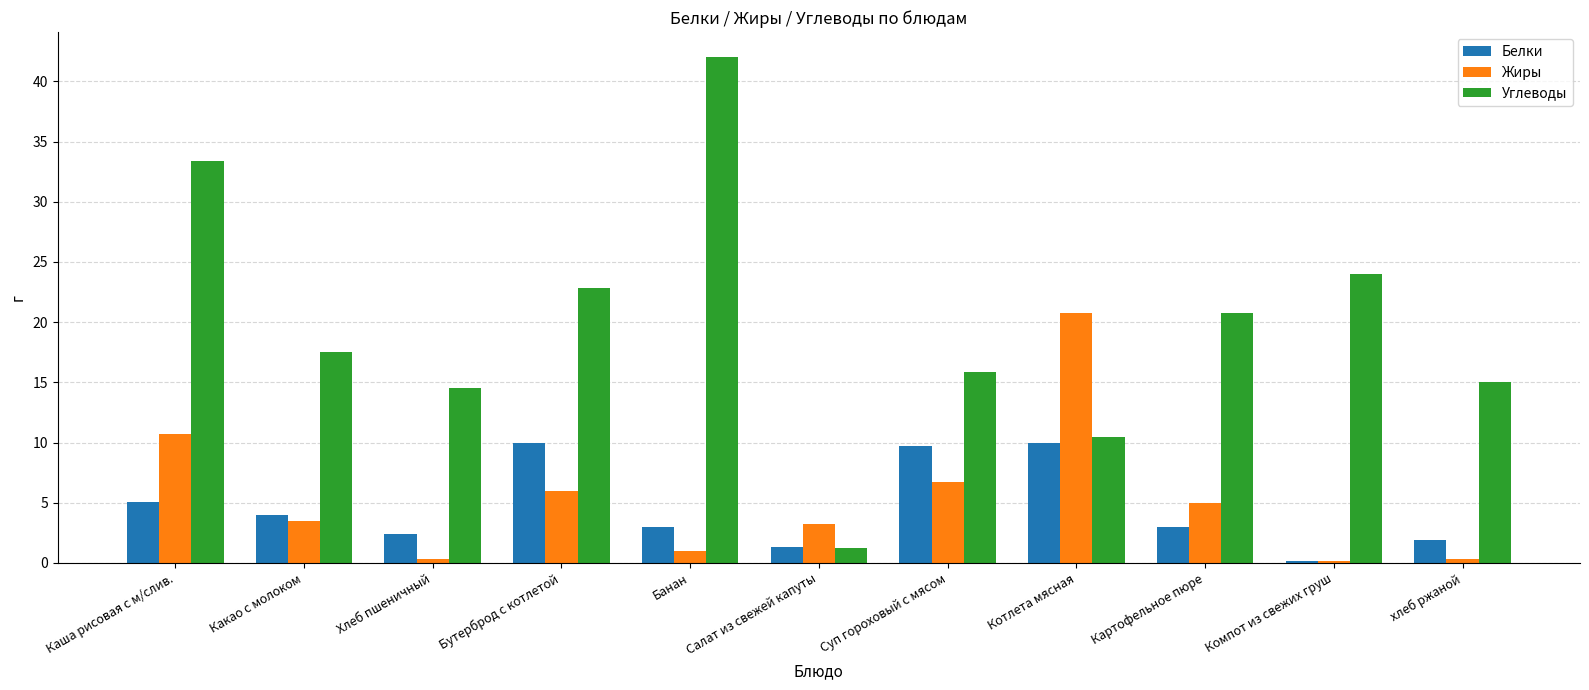

What are all the series names shown in the legend?

Белки, Жиры, Углеводы